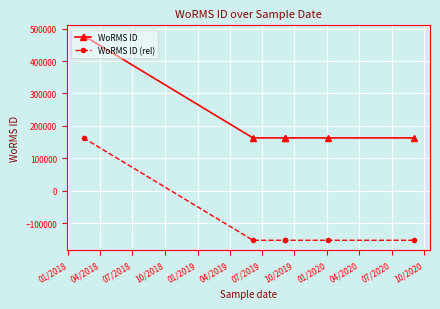

Which series has the widest spread of values?

WoRMS ID